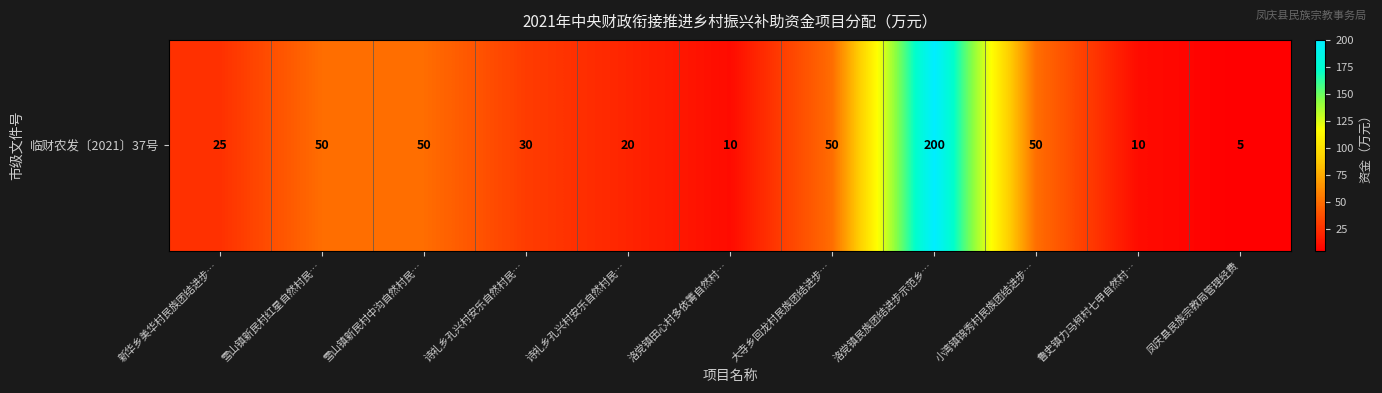

Which category has the highest value across all series?

洛党镇民族团结进步示范乡…